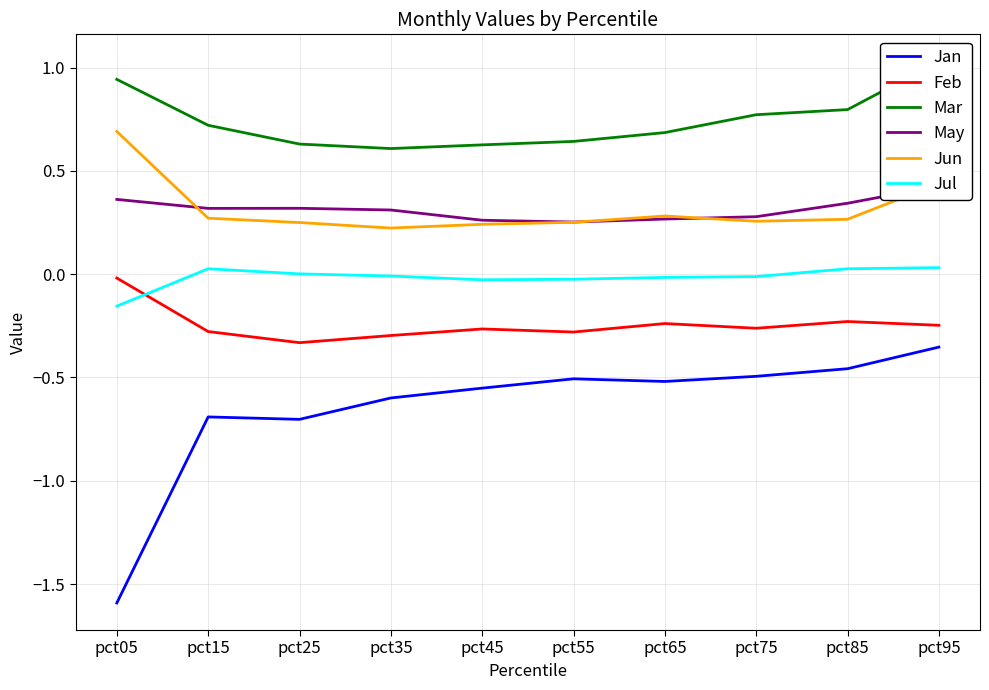

True or false: Feb and May cross at least once.

False